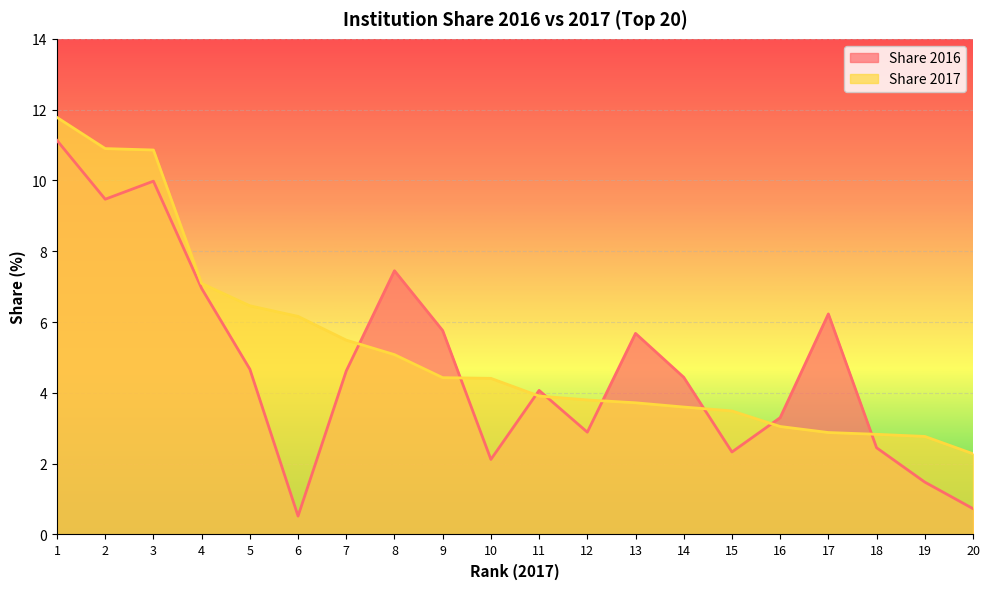

Reading left to right, list all the values displayed in this chart.

Share 2016: 1=11.1	2=9.5	3=10.0	4=7.0	5=4.7	6=0.5	7=4.6	8=7.5	9=5.8	10=2.1	11=4.1	12=2.9	13=5.7	14=4.4	15=2.3	16=3.3	17=6.2	18=2.5	19=1.5	20=0.7
Share 2017: 1=11.8	2=10.9	3=10.9	4=7.1	5=6.5	6=6.2	7=5.5	8=5.1	9=4.4	10=4.4	11=3.9	12=3.8	13=3.7	14=3.6	15=3.5	16=3.0	17=2.9	18=2.8	19=2.8	20=2.3